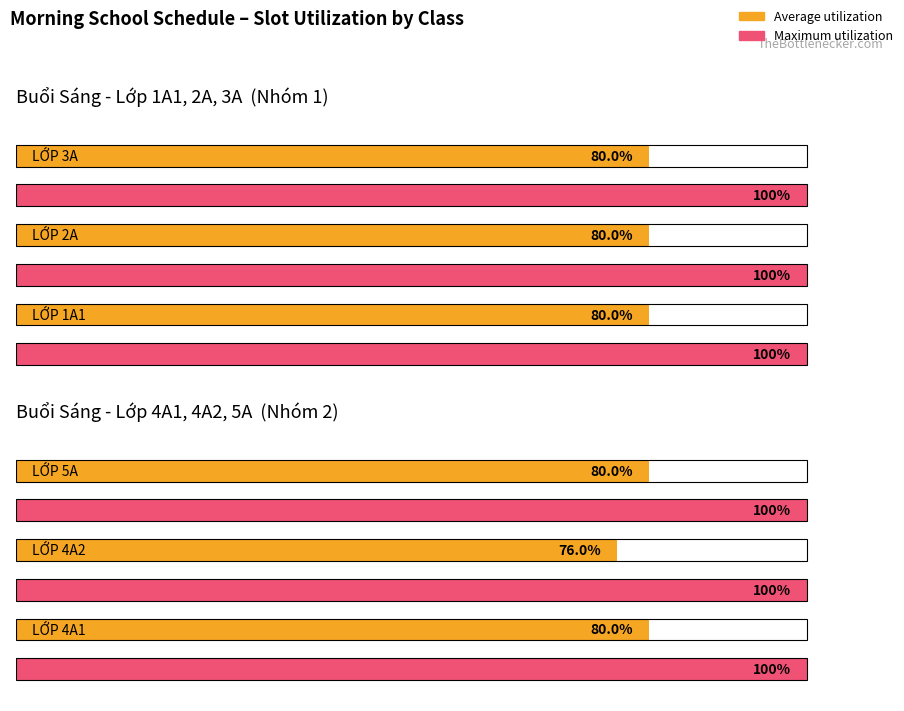

How many data points does each series have?

3